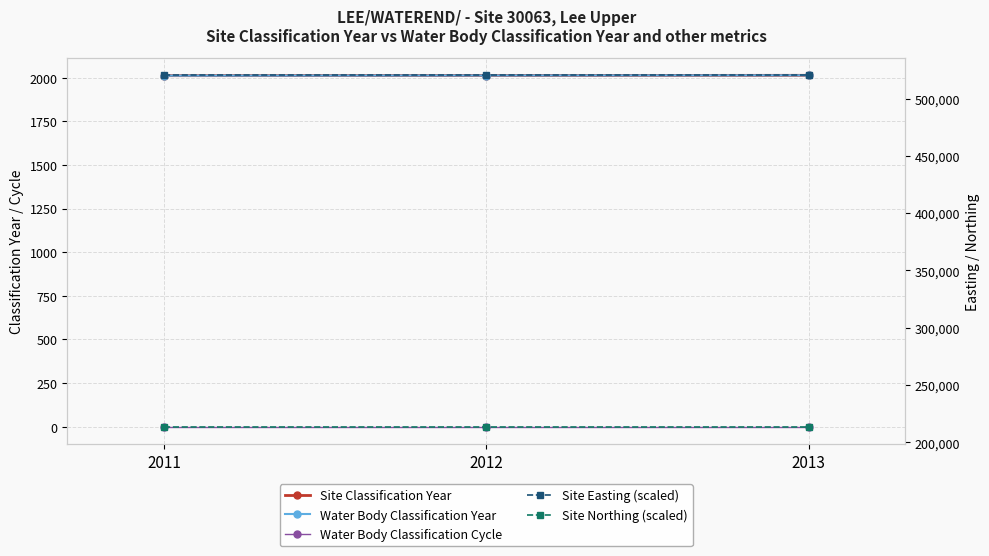

What is the approximate value of Site Classification Year at 2012?

2012